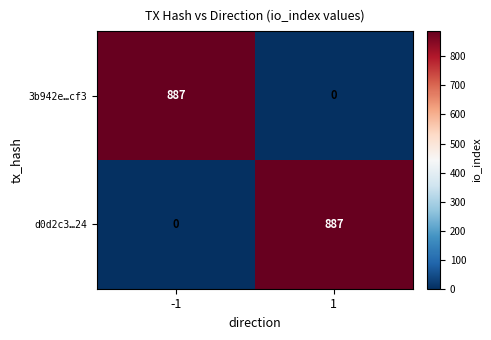

Rank the categories by d0d2c3…24 value from highest to lowest.

1, -1